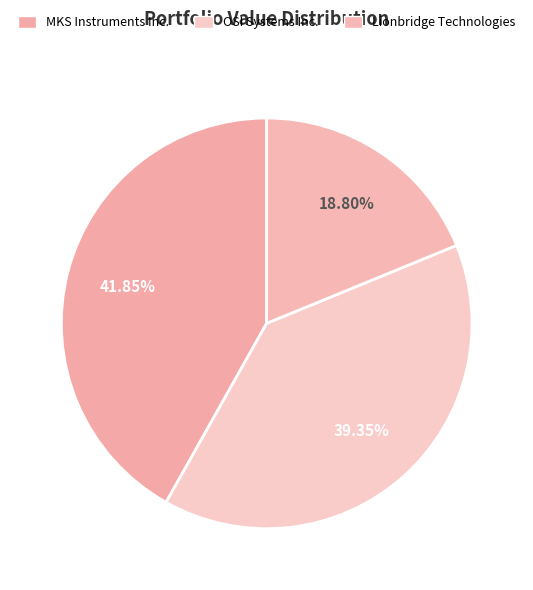

How many slices are in this pie chart?

3